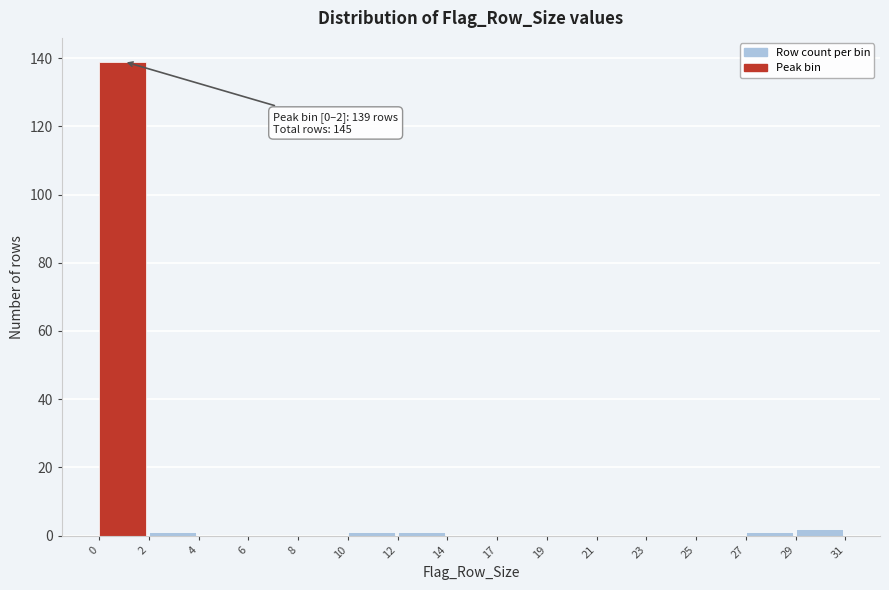

Reading right to left, what are all the values shown in this chart?

29=2	27=1	25=0	23=0	21=0	19=0	17=0	14=0	12=1	10=1	8=0	6=0	4=0	2=1	0=139